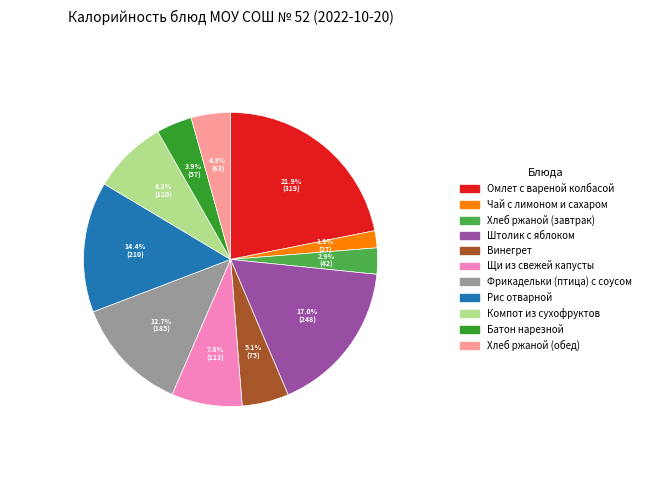

What percentage is the Хлеб ржаной (обед) slice, to the nearest percent?

4%